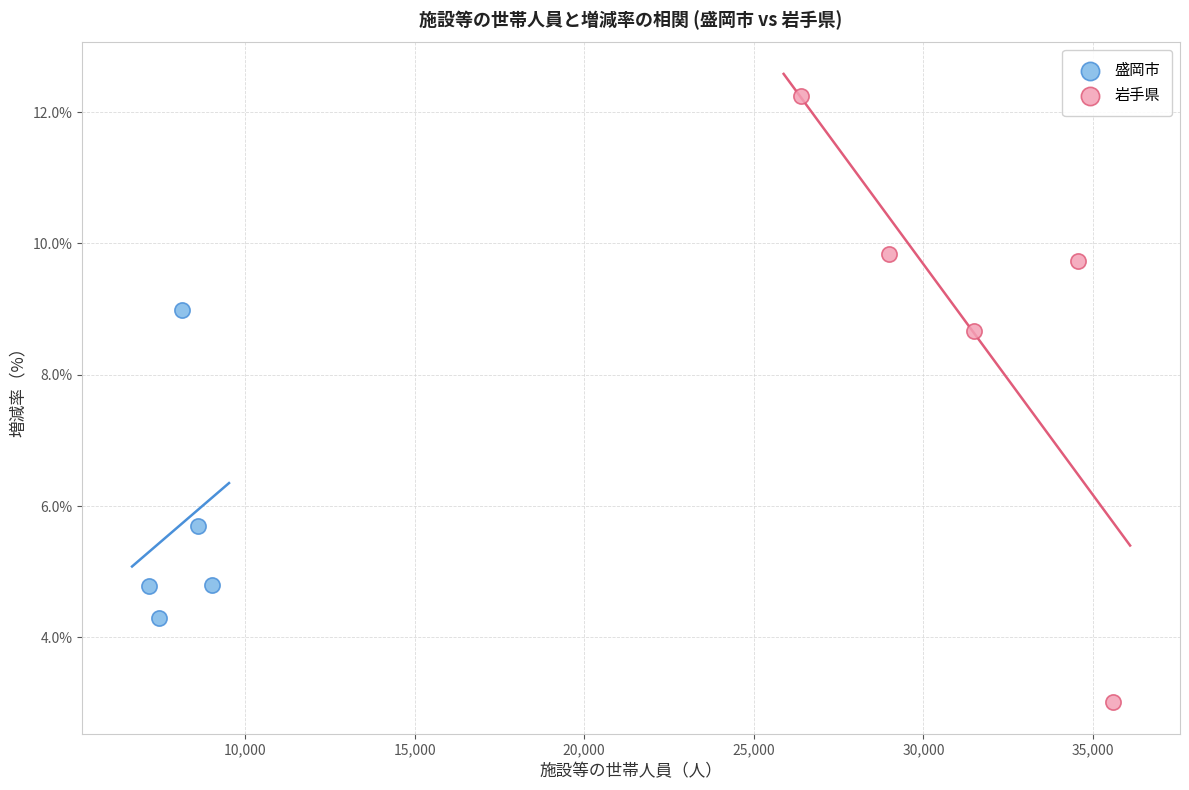

What are all the series names shown in the legend?

盛岡市, 岩手県